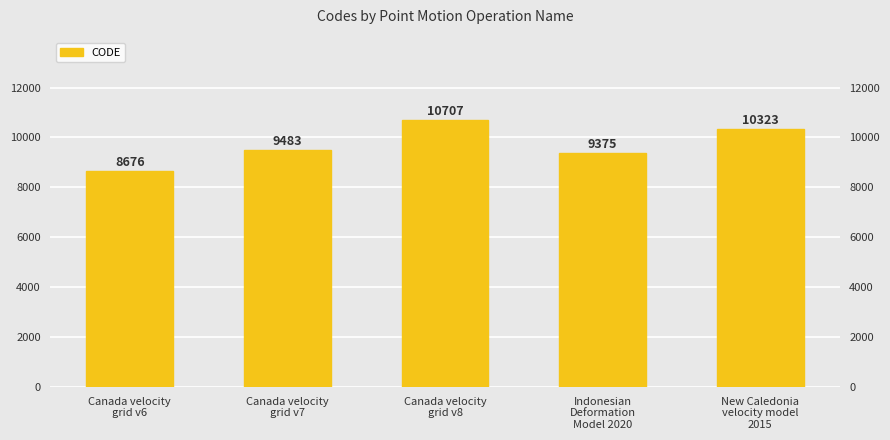

At which category does the chart reach its peak across all series?

Canada velocity
grid v8